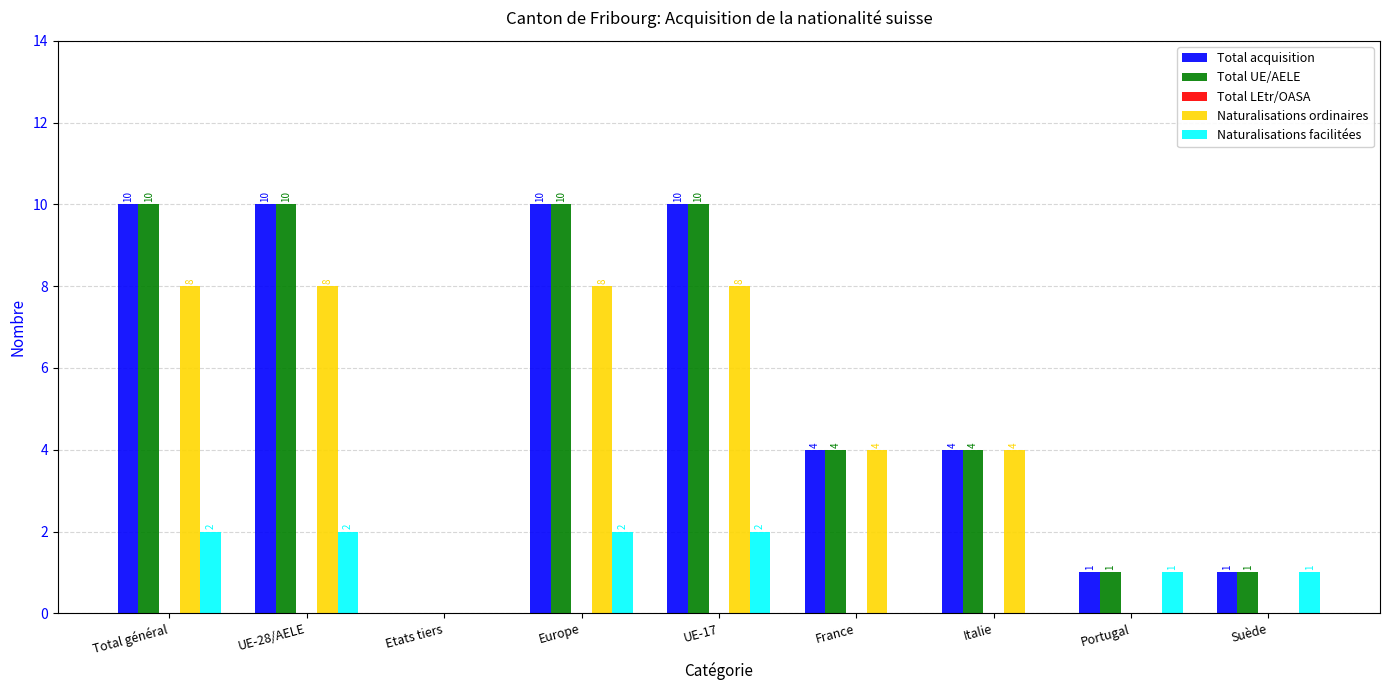

Are the bars grouped side by side (vs. stacked)?

Yes